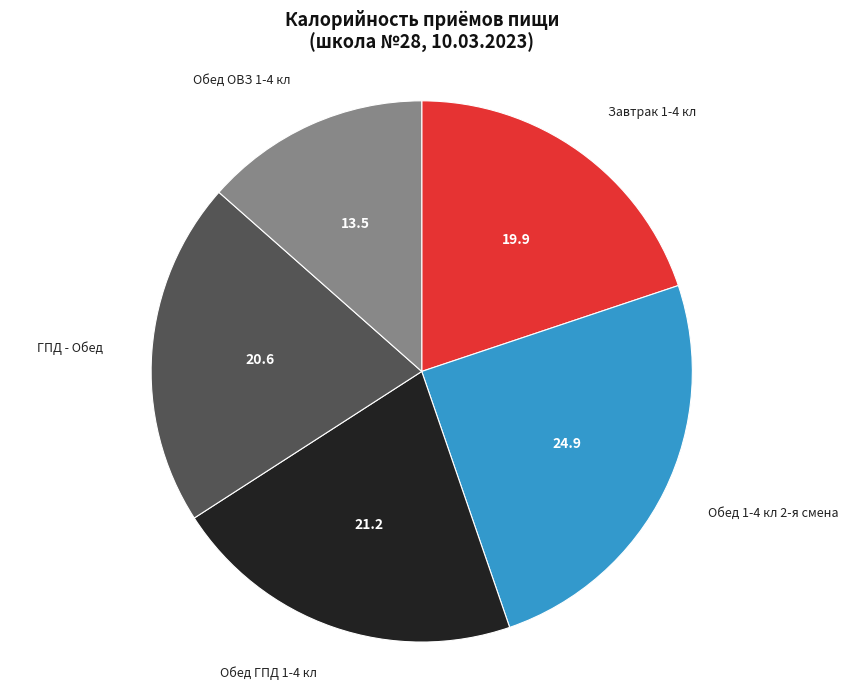

Is there a majority slice in this chart?

No